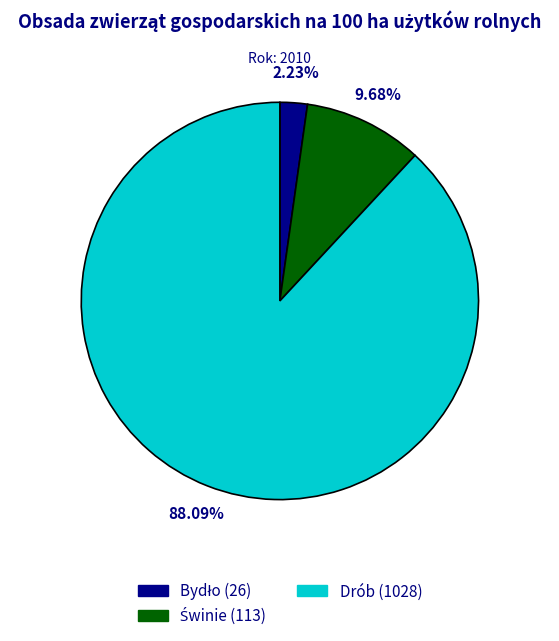

Which category has the biggest portion of the pie?

Drób